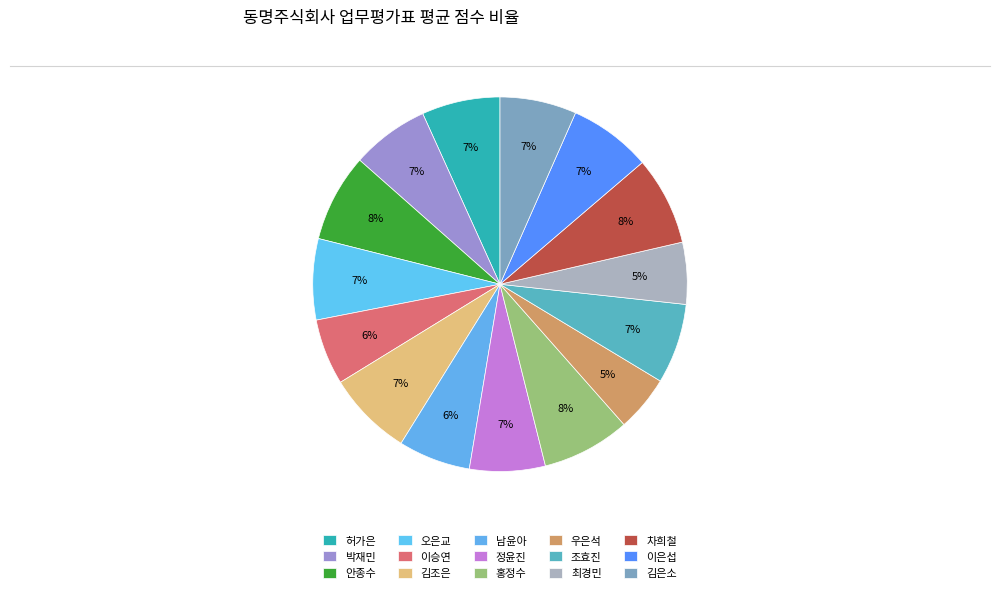

How many slices are in this pie chart?

15